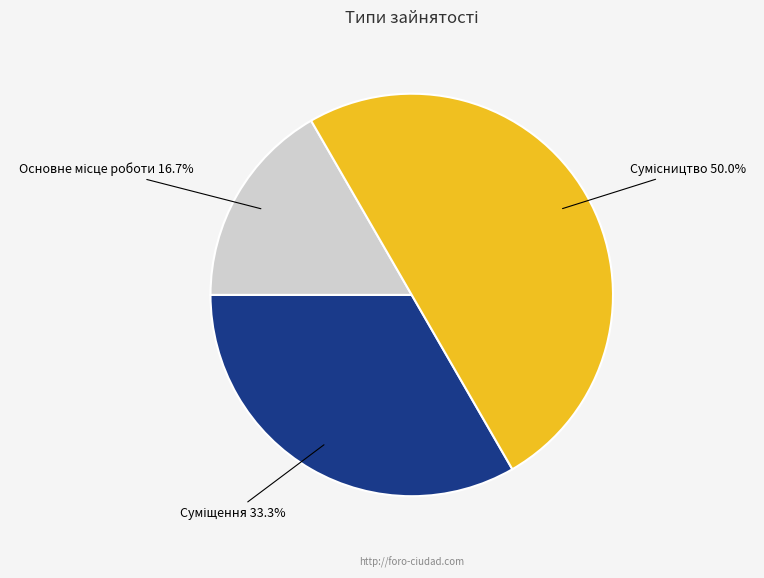

How many segments does this pie chart have?

3